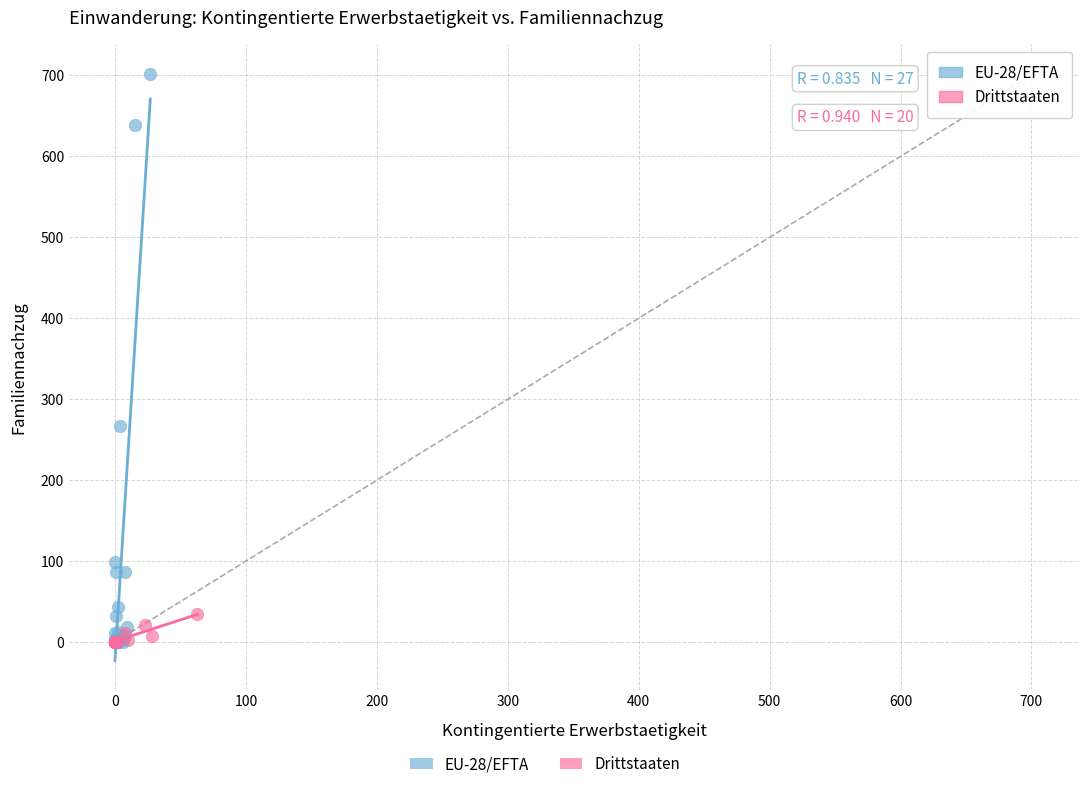

Which series reaches the maximum Y coordinate?

EU-28/EFTA